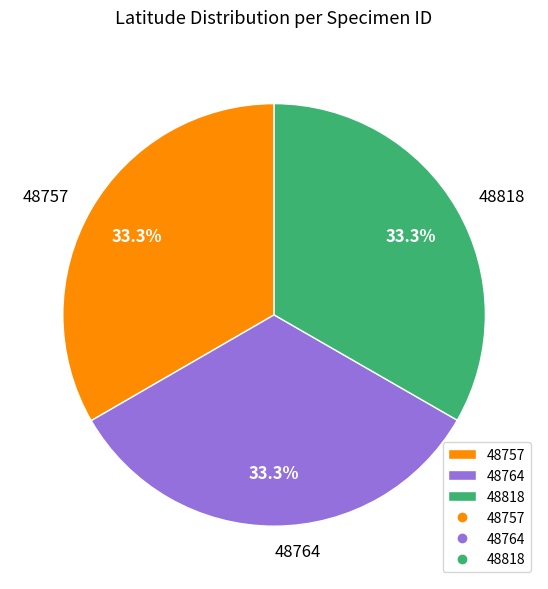

Do 48757 and 48818 together represent more than half of the pie?

Yes